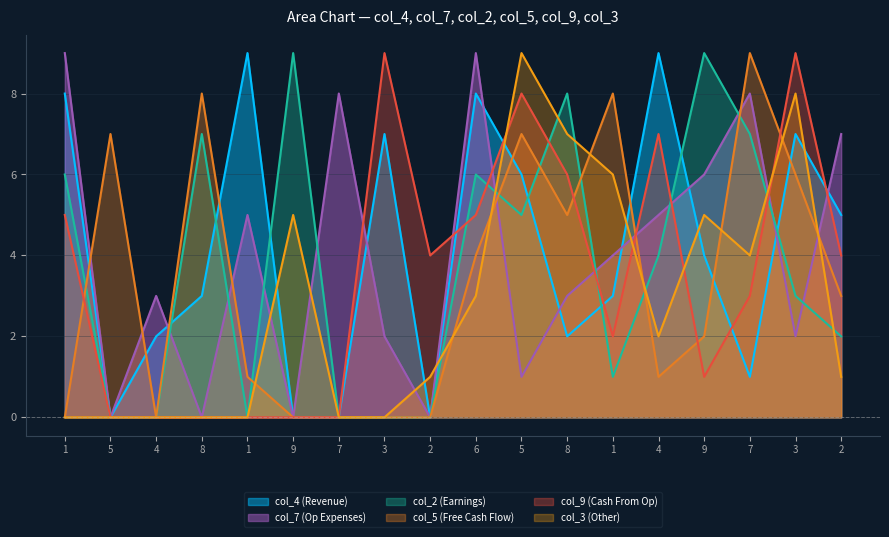

Where does the col_4 series first go above 4?

1